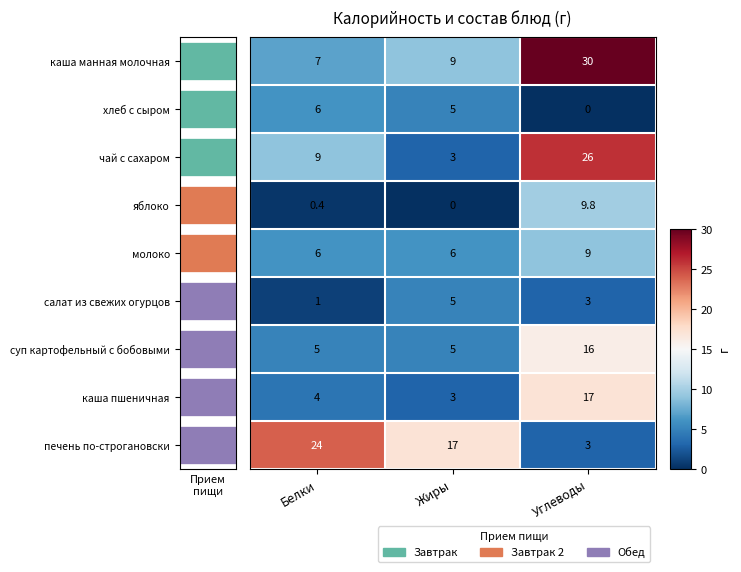

What is the total value across all series at Углеводы?

113.8